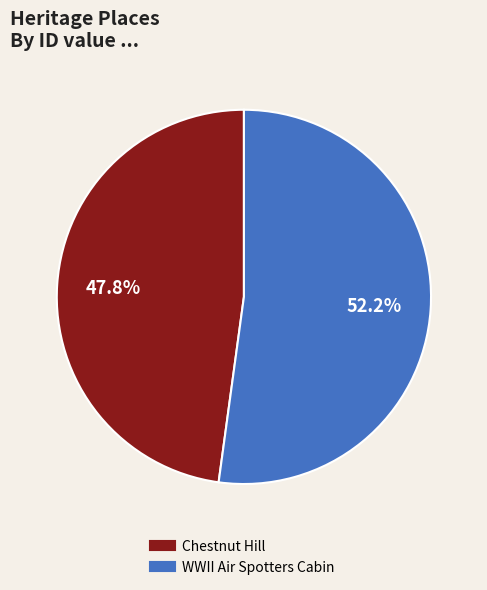

Does Chestnut Hill account for over 50% of the chart?

No